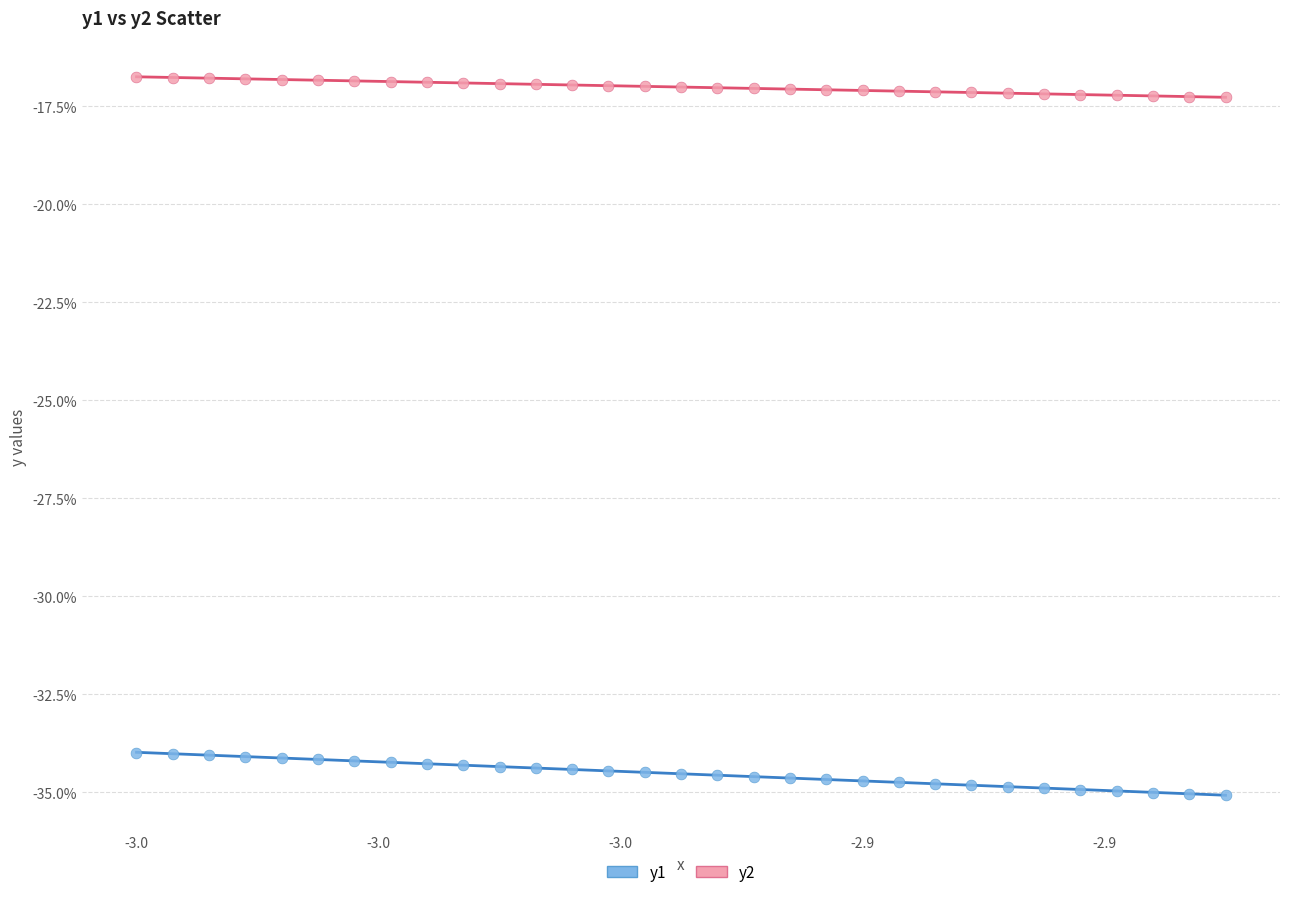

Which series reaches the minimum Y coordinate?

y1